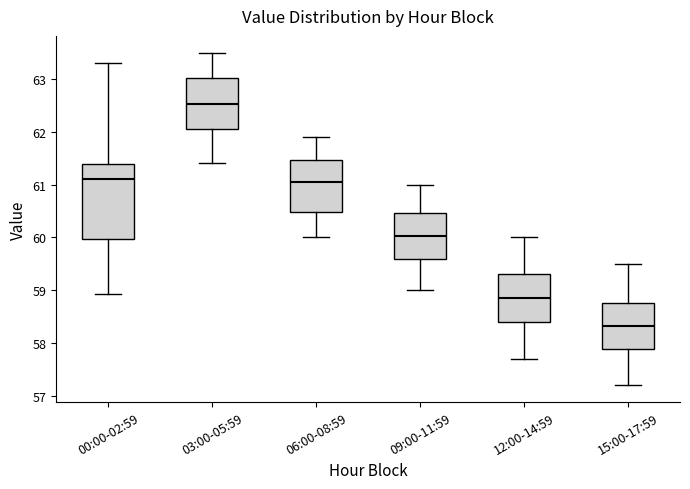

Comparing the boxes themselves (not the whiskers), which one is the tallest?

00:00-02:59